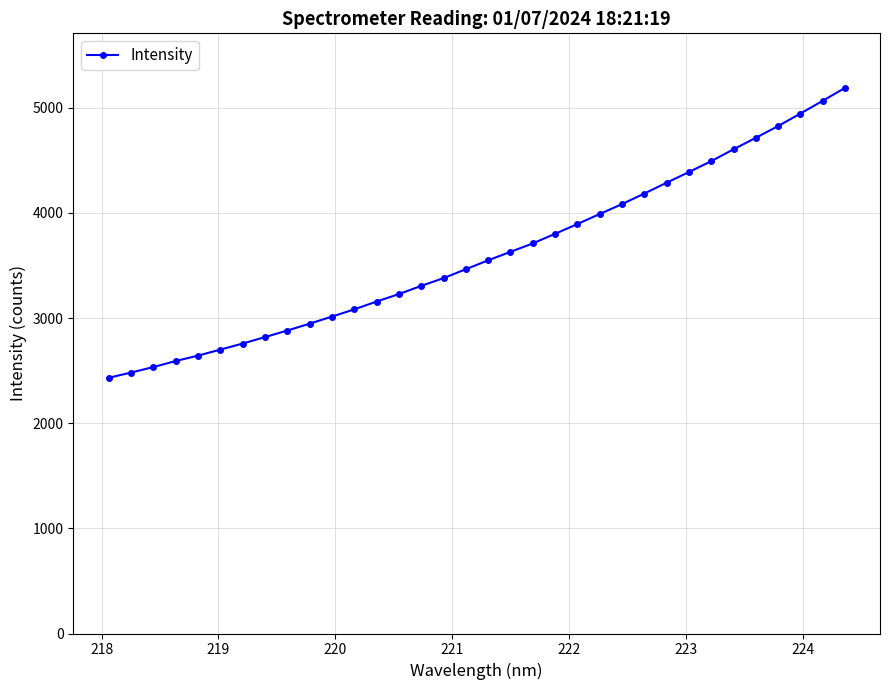

How many values are below 3549?

17